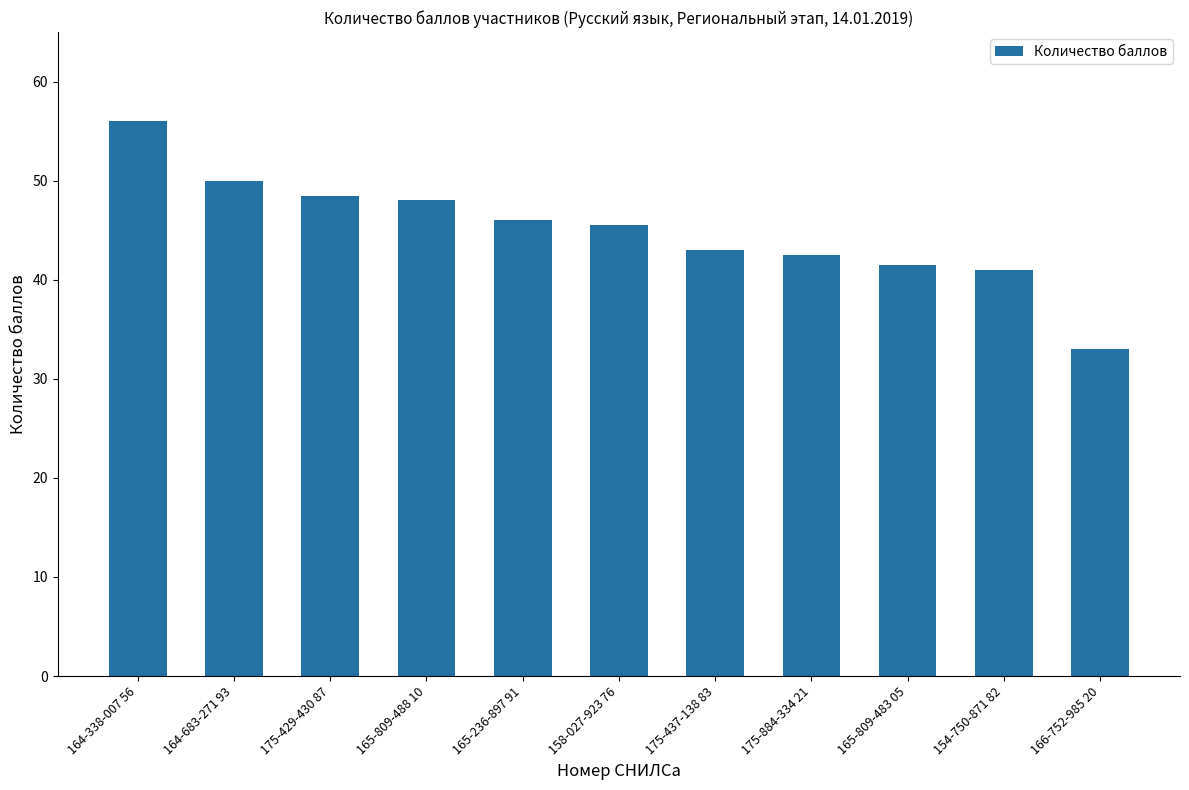

What is the label of the 10th bar from the left?

154-750-871 82